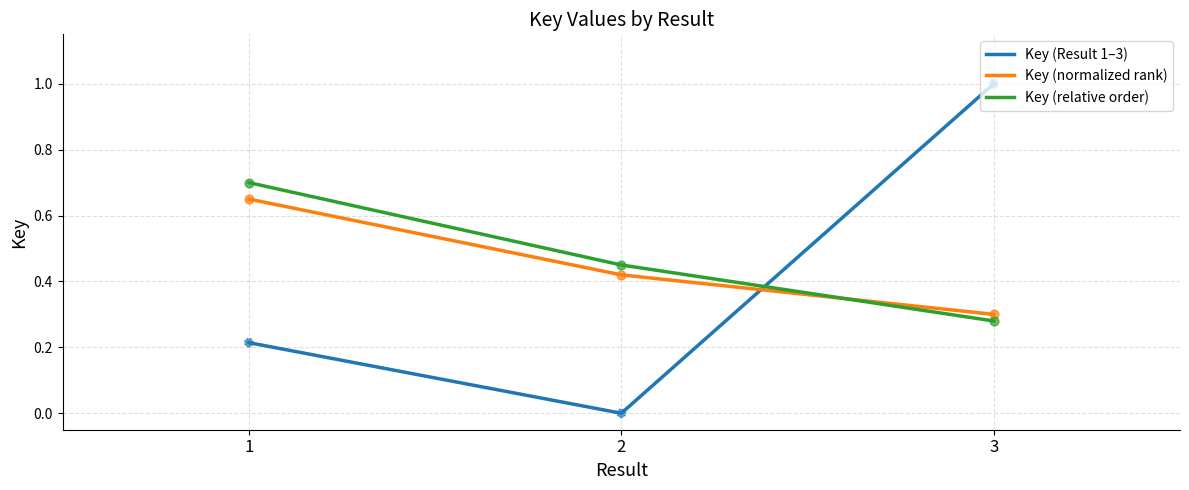

Which series has the largest total across all categories?

Key (relative order)